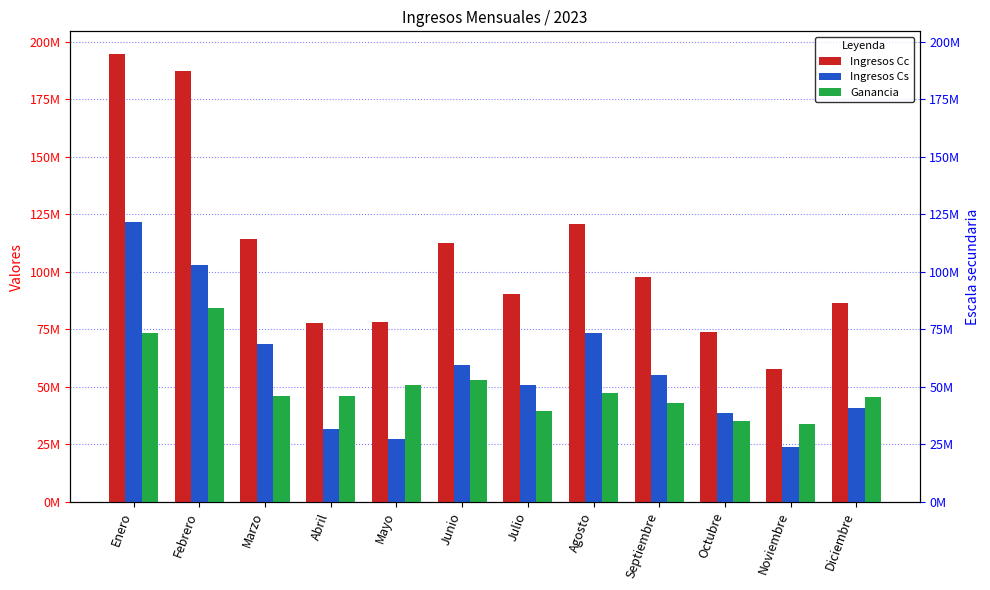

Which series changed the most between Agosto and Septiembre?

Ingresos Cc